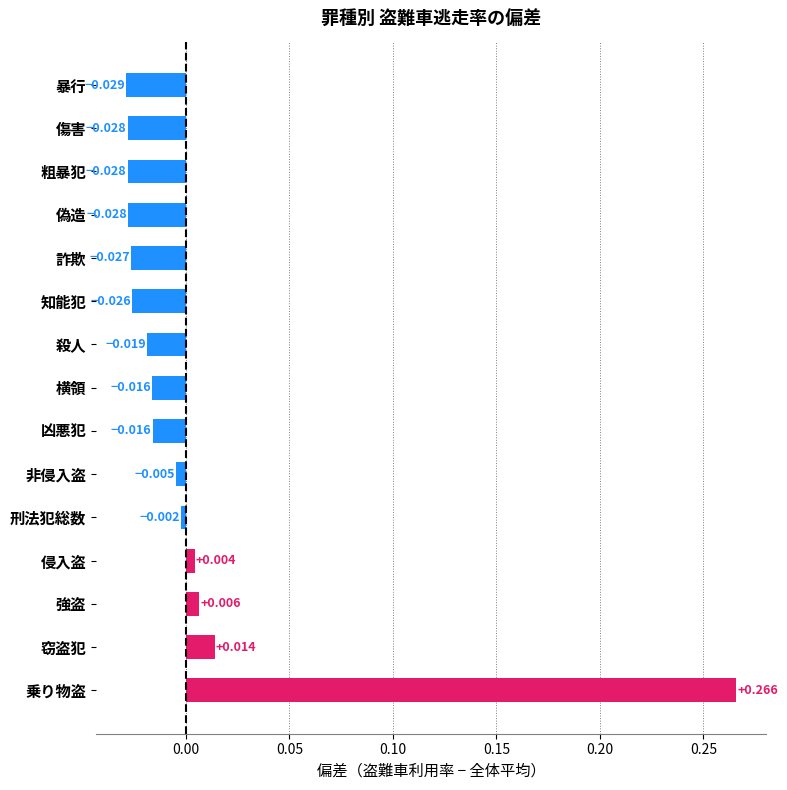

At which label is the value closest to 0?

刑法犯総数